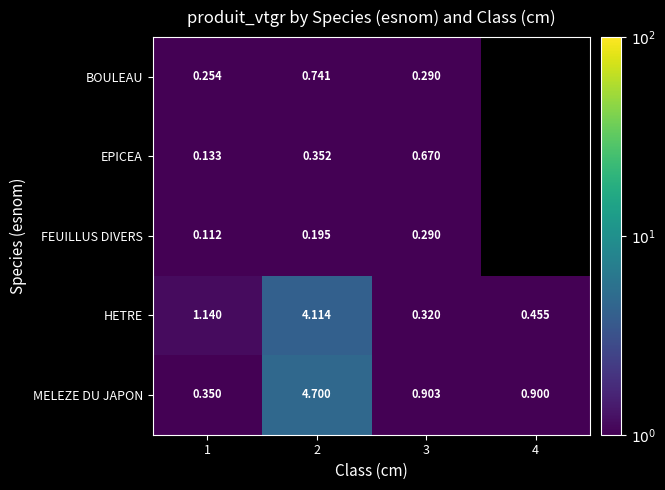

At which category does the chart reach its minimum across all series?

1